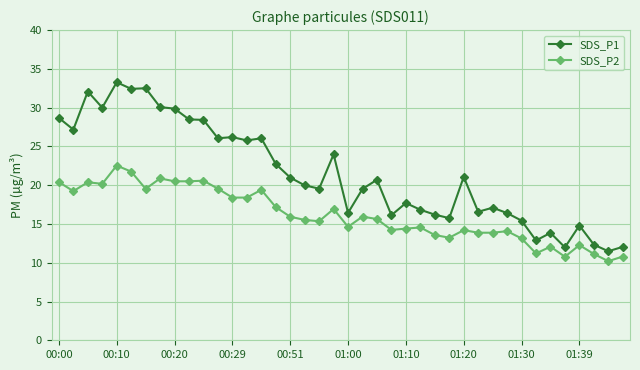

True or false: SDS_P2 and SDS_P1 intersect in this chart.

False